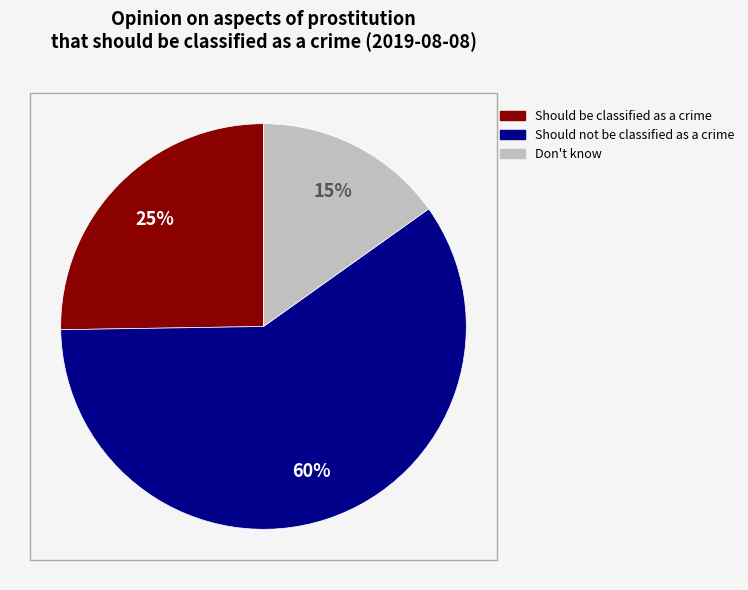

Between Should be classified as a crime and Should not be classified as a crime, which is larger?

Should not be classified as a crime